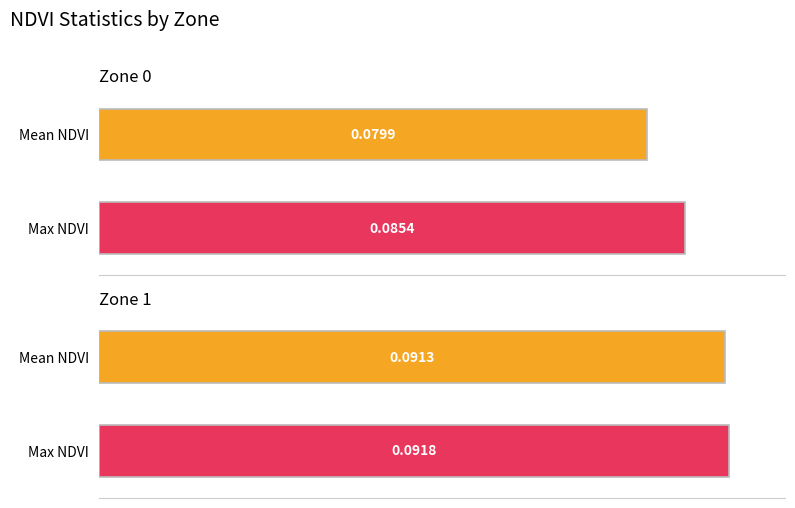

Which series has the widest spread of values?

Mean NDVI